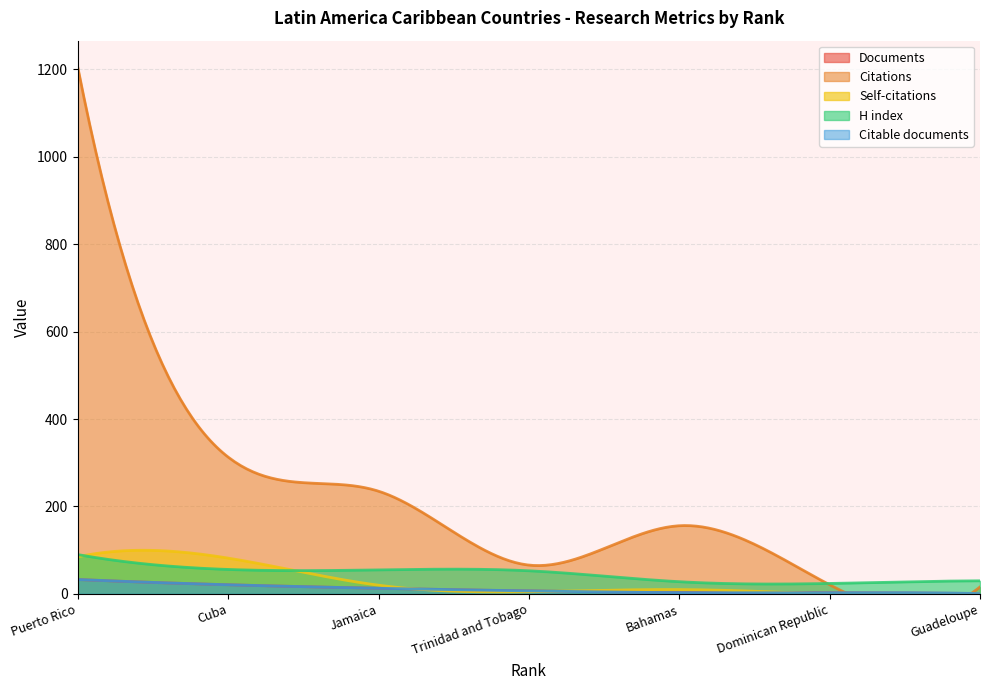

What is the difference between the maximum and minimum values in the Citable documents series?

32.0